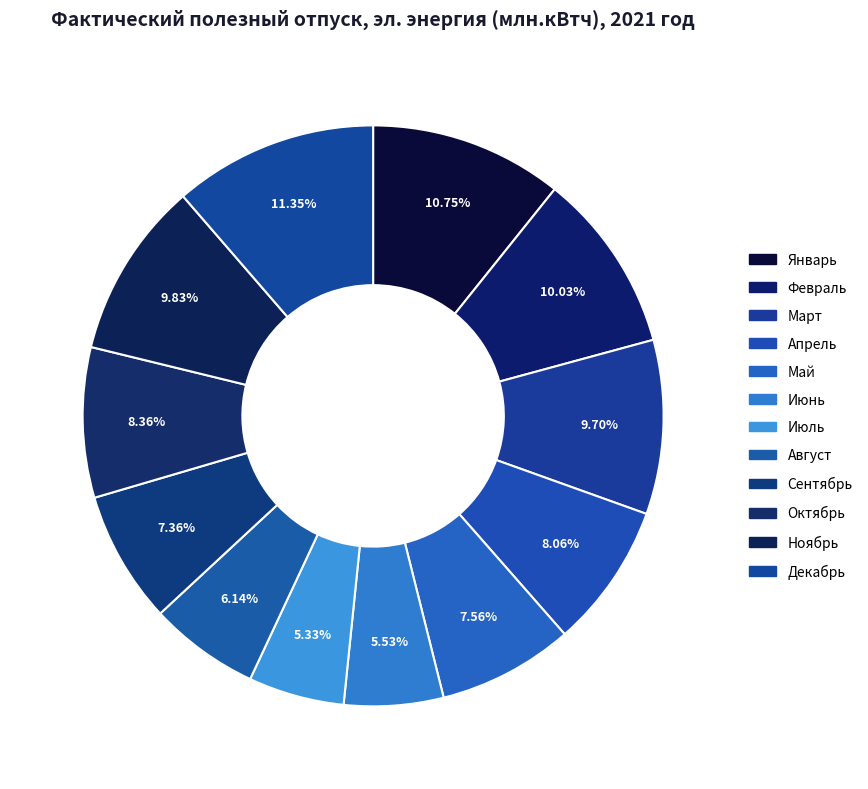

To the nearest percent, what is the difference between the largest and smallest slice percentages?

6%